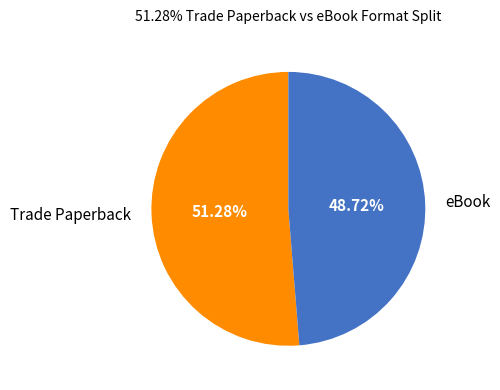

True or false: Trade Paperback accounts for 65% of the total.

False